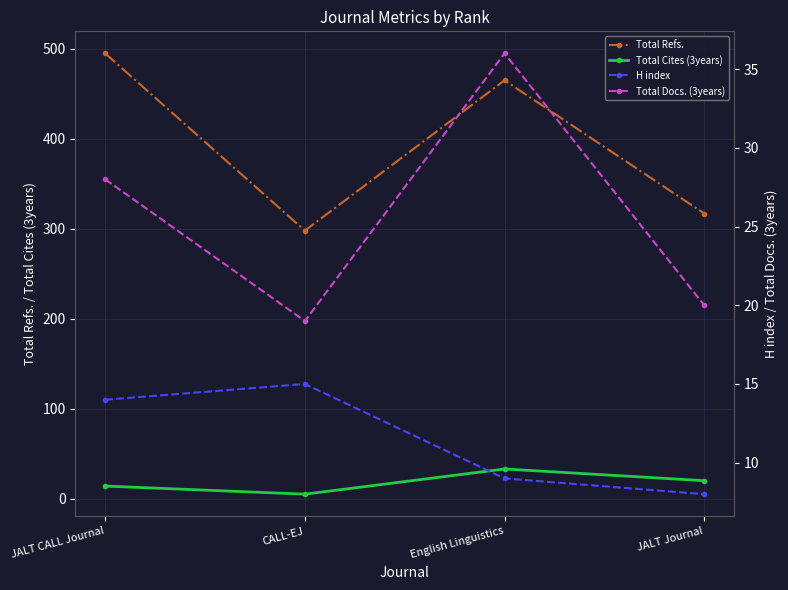

Where is Total Docs. (3years) nearest to the value 27?

JALT CALL Journal